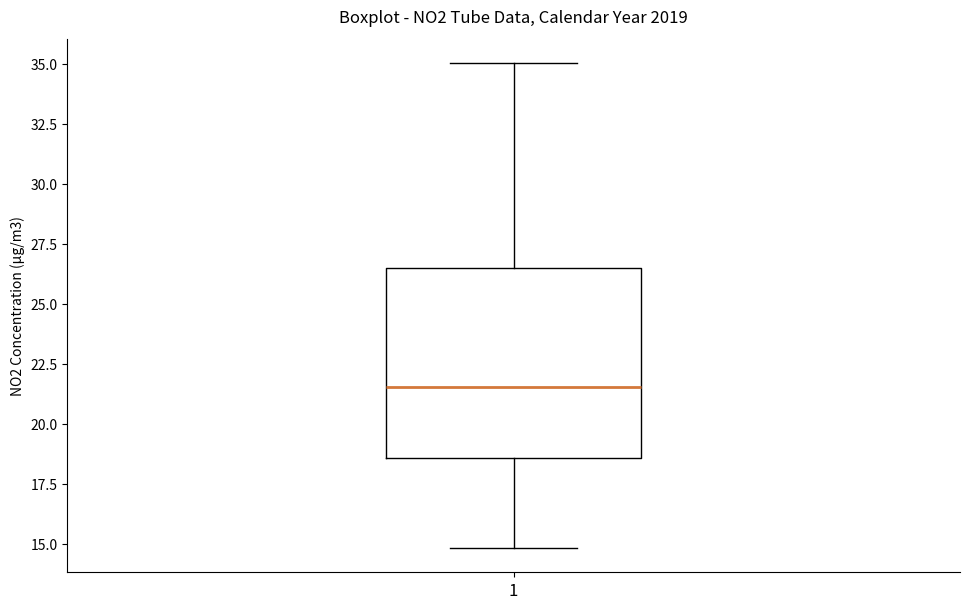

Where does the median line of the box at x = 1 sit on the y-axis? The values are not printed on the chart, so give them approximately, as read against the axis.

21.5